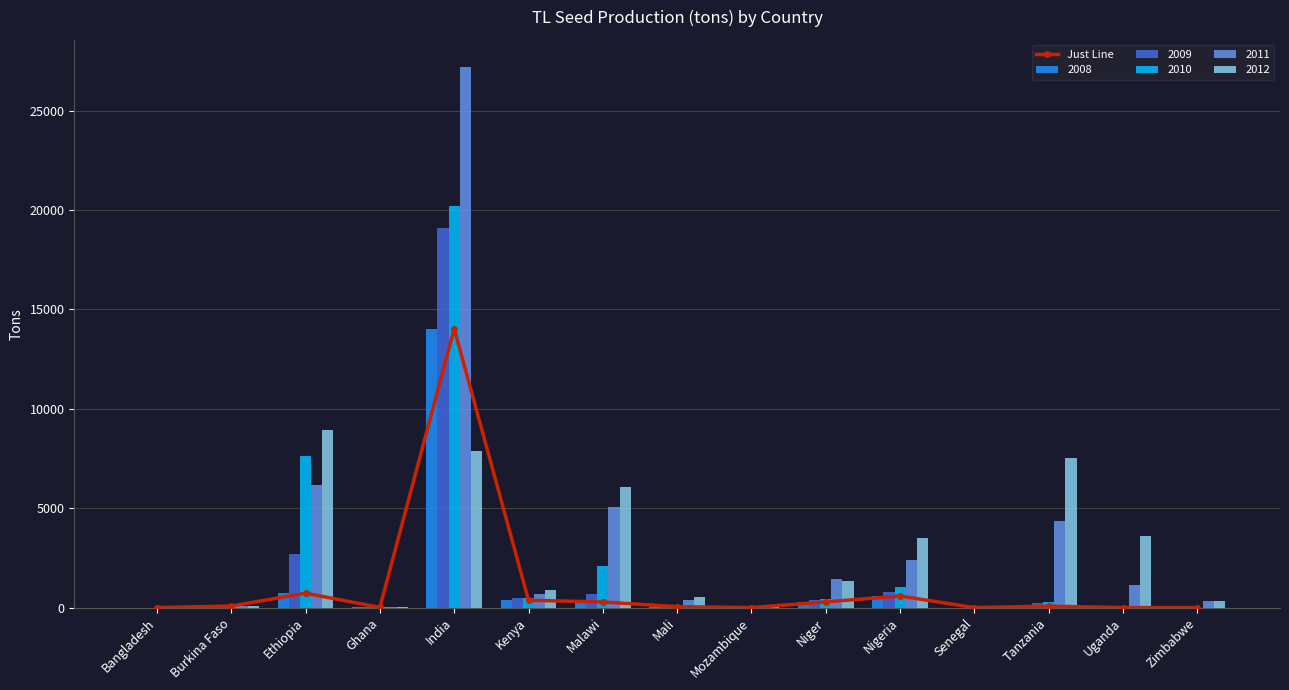

How many values are above zero?

10